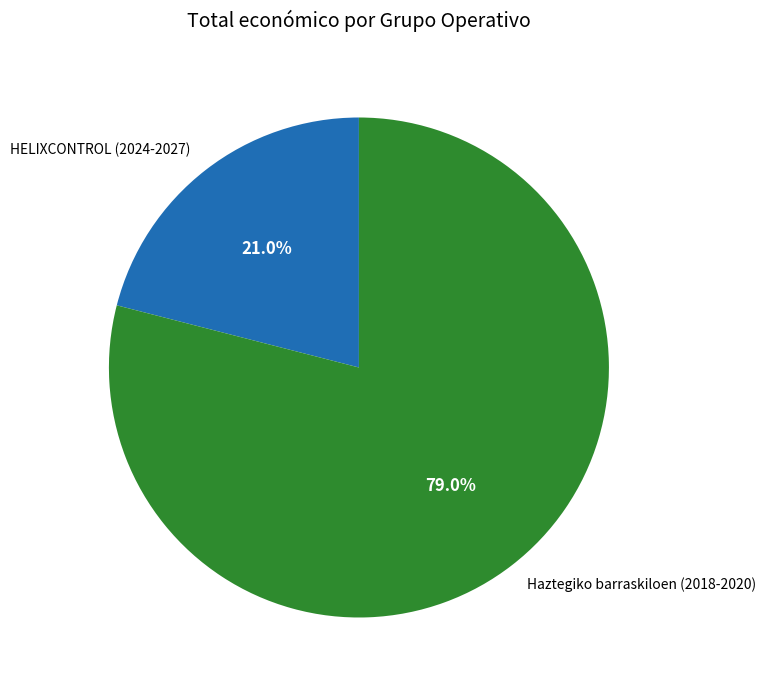

Does Haztegiko barraskiloen (2018-2020) account for over 50% of the chart?

Yes